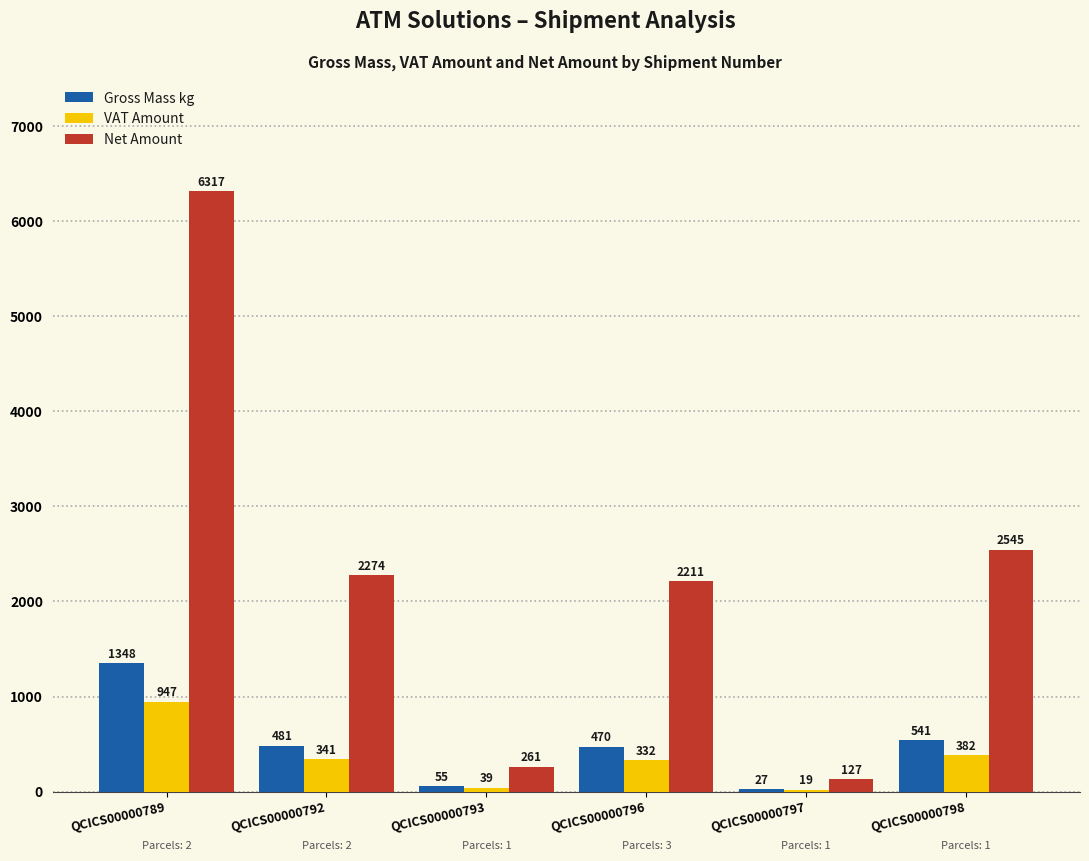

At which category is the sum across all series the highest?

QCICS00000789